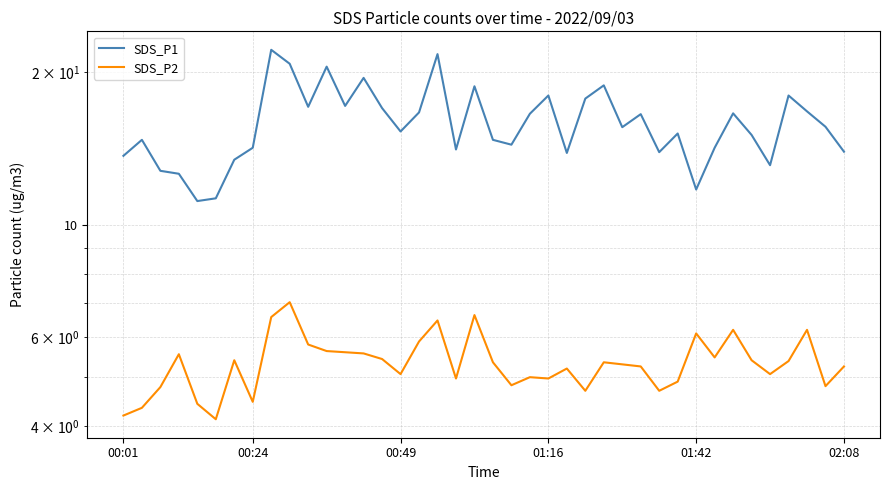

What is the maximum value shown in the chart?

22.1